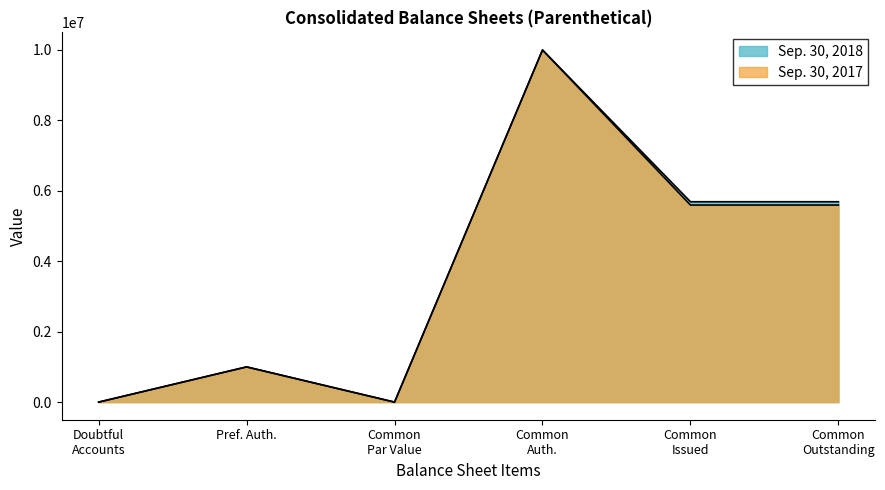

Reading right to left, what are all the values shown in this chart?

Sep. 30, 2018: 5690000	5690000	10000000	1	1000000	520
Sep. 30, 2017: 5596000	5596000	10000000	1	1000000	330